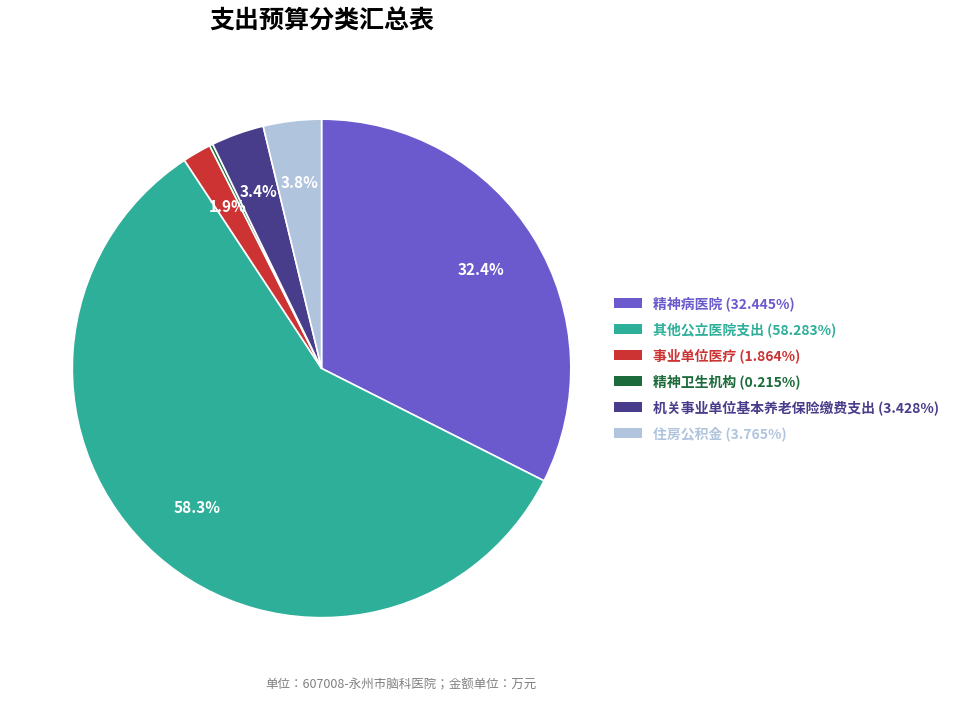

To the nearest percent, what is the difference between the 其他公立医院支出 and 事业单位医疗 slice percentages?

56%